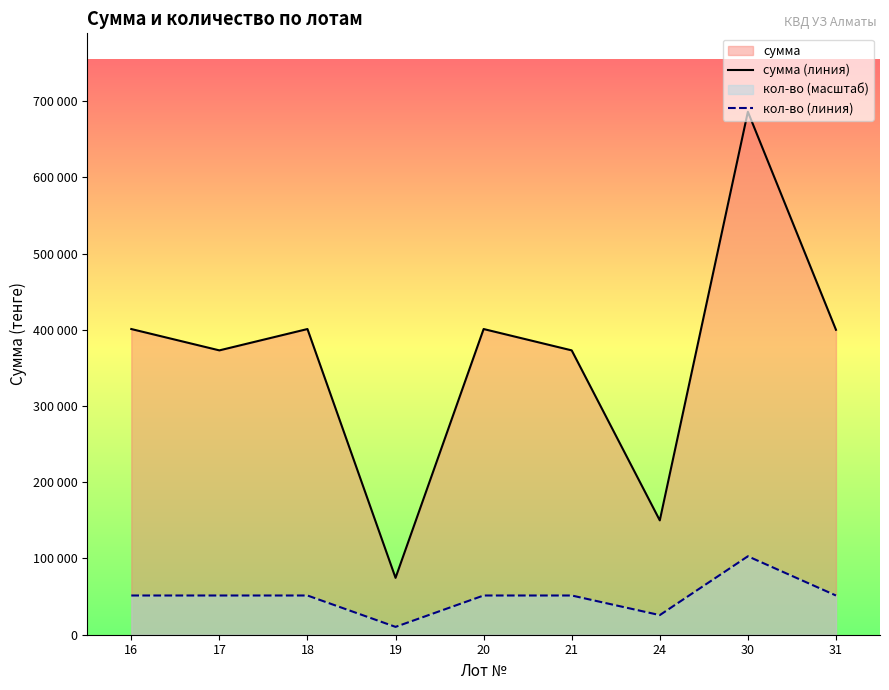

At which label is кол-во (линия) closest to 56595?

16